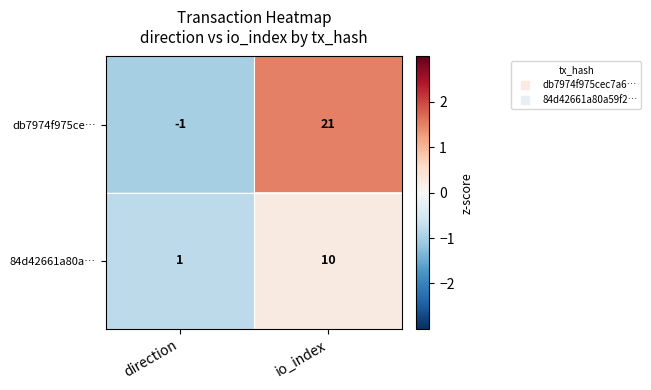

Between direction and io_index, which series saw the biggest shift?

db7974f975ce…